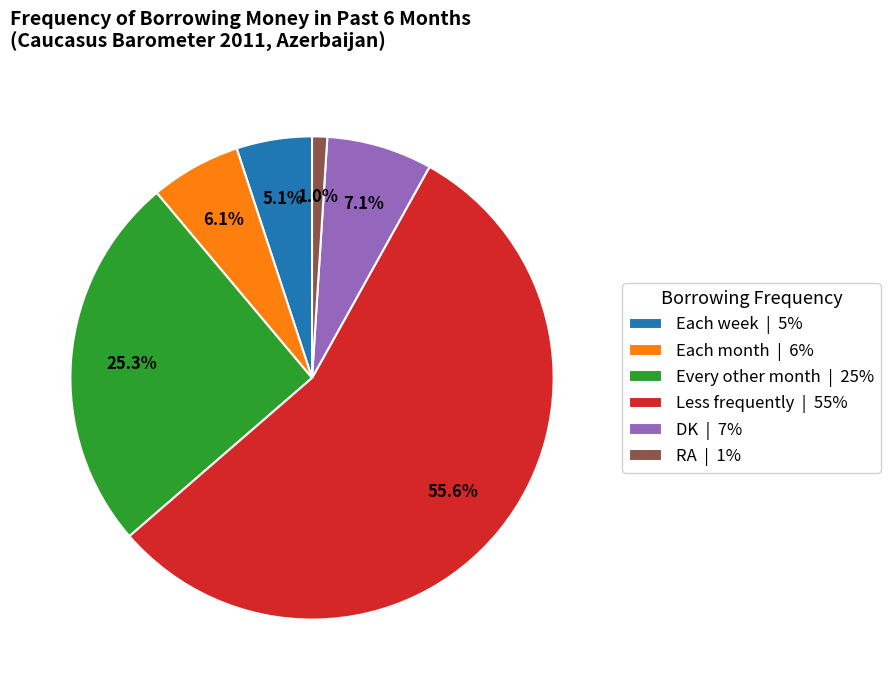

Which slice is the smallest?

RA